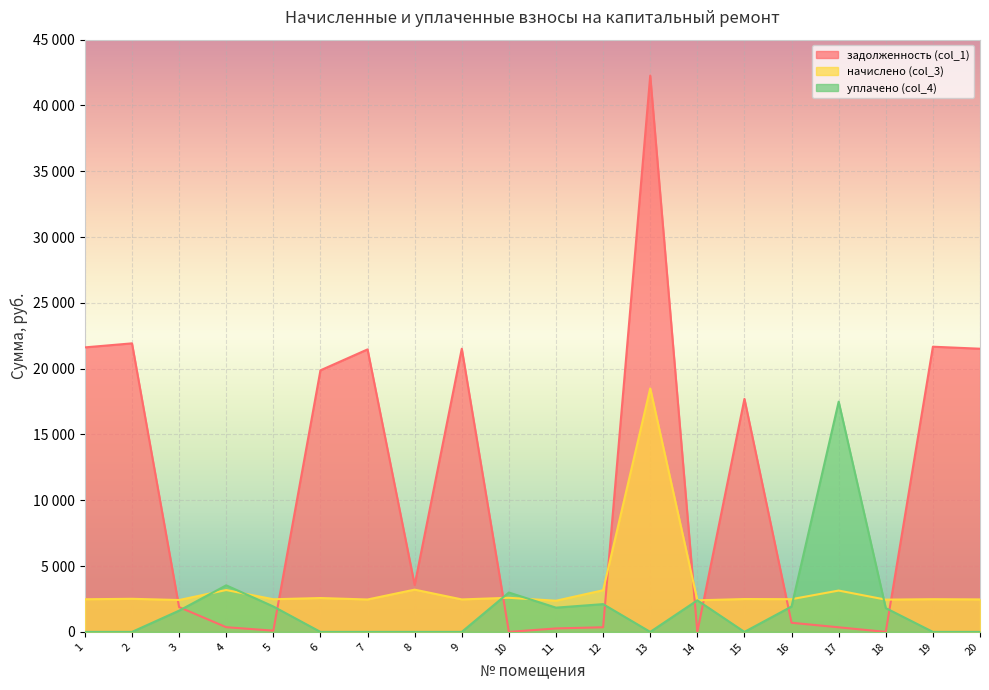

How many lines are shown in the chart?

3